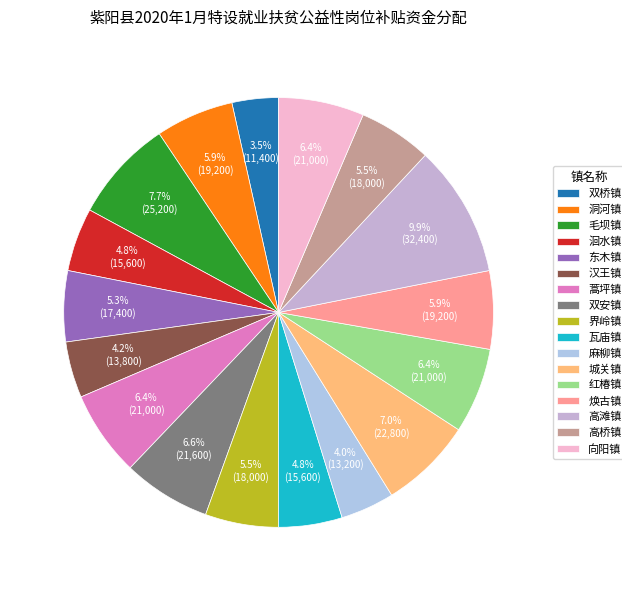

To the nearest percent, what portion does 瓦庙镇 represent?

5%